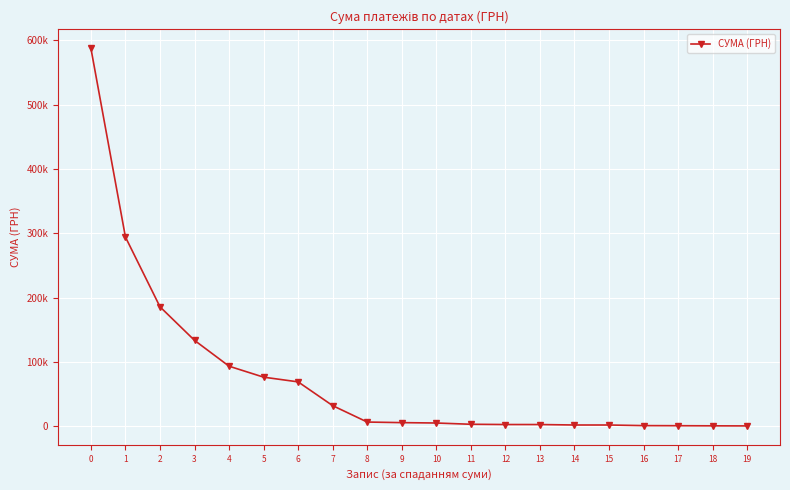

Is this an area chart (filled region under the line)?

No